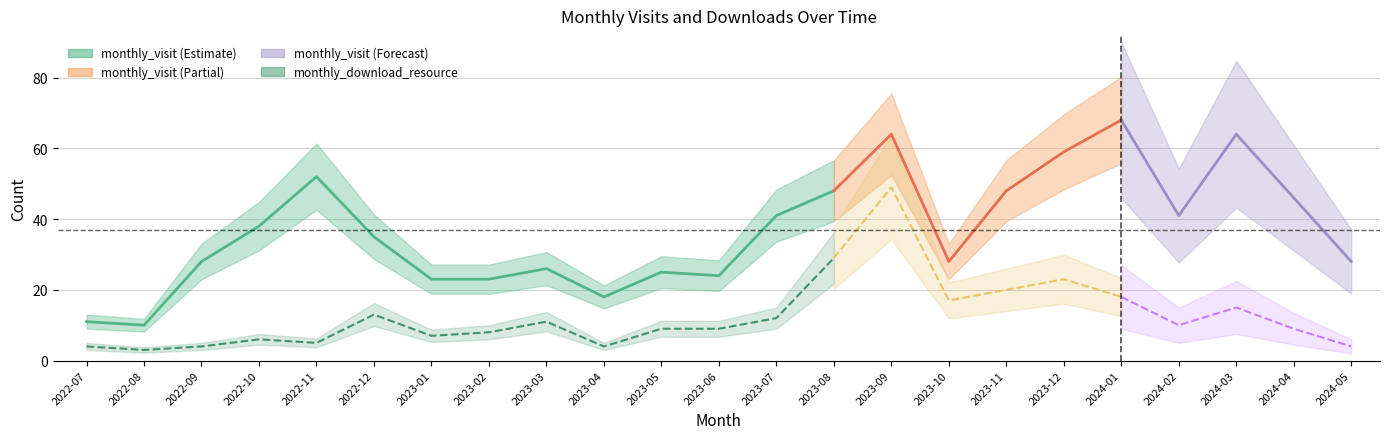

What is the sum of all monthly_download_resource values?

289